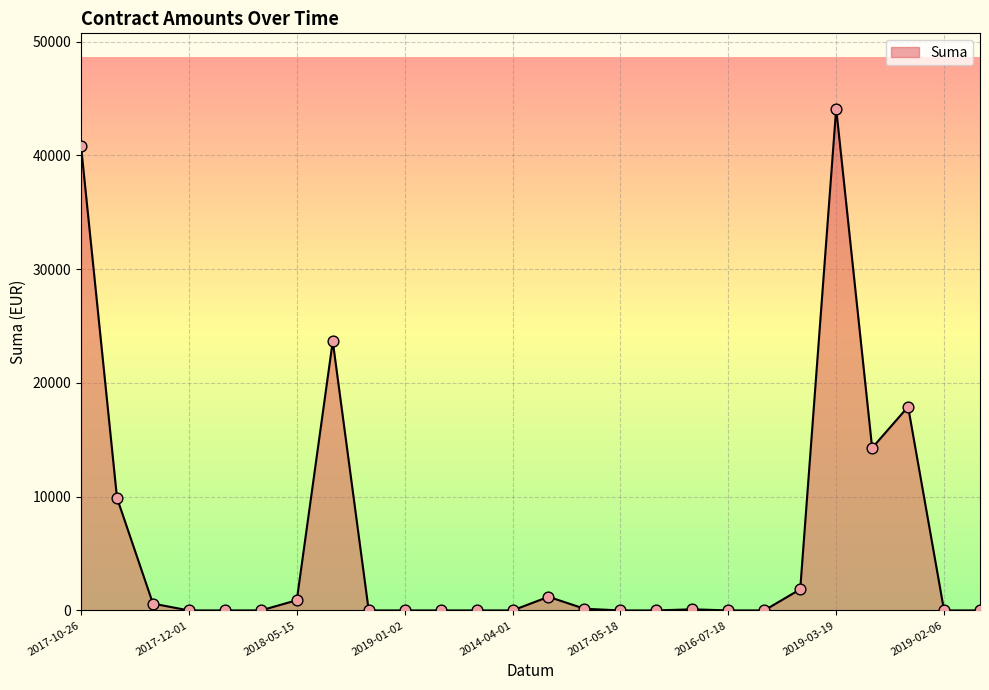

What is the maximum value shown in the chart?

44106.6